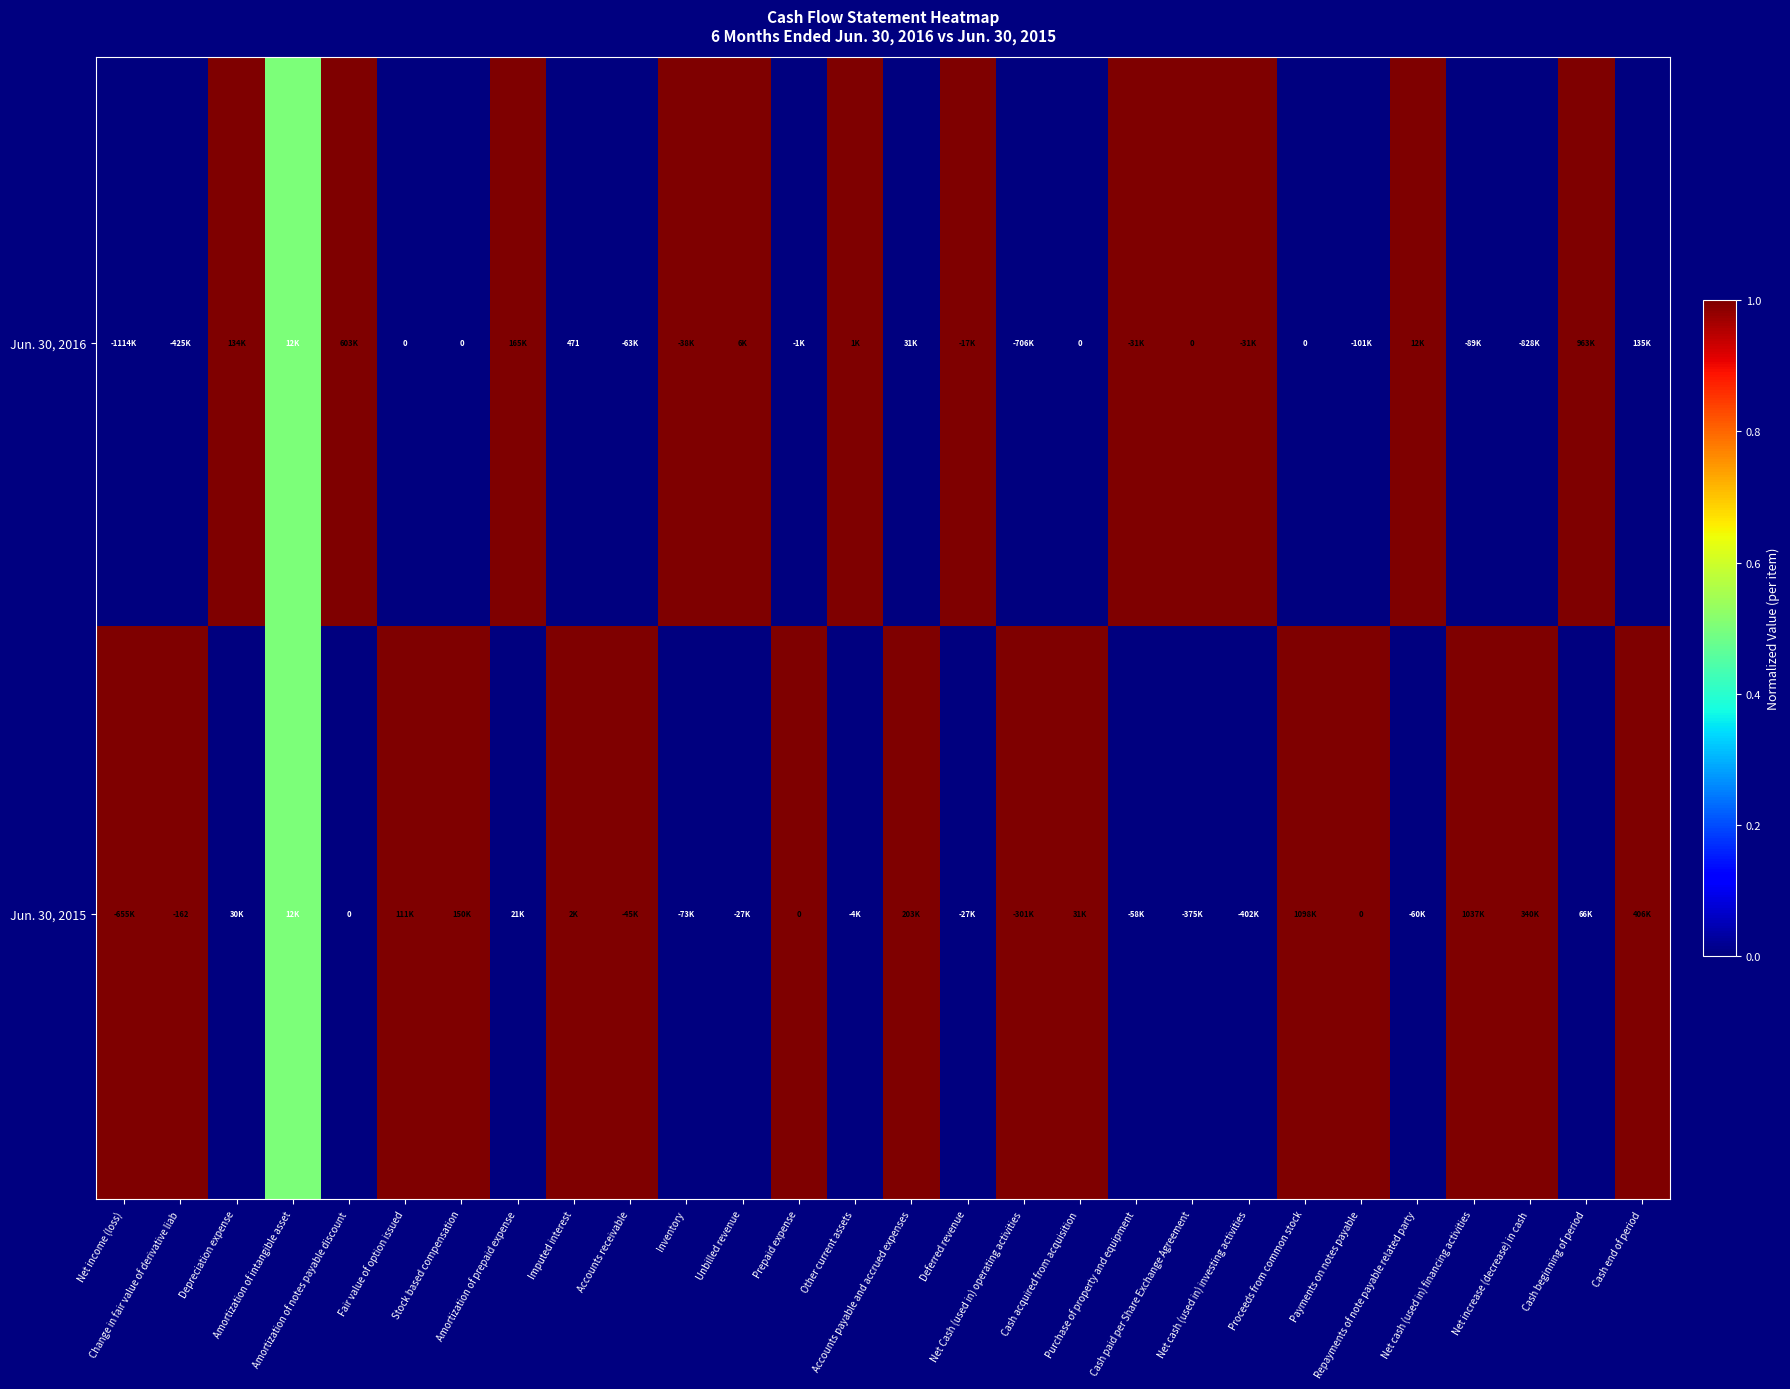

At which category does the chart reach its minimum across all series?

Net income (loss)